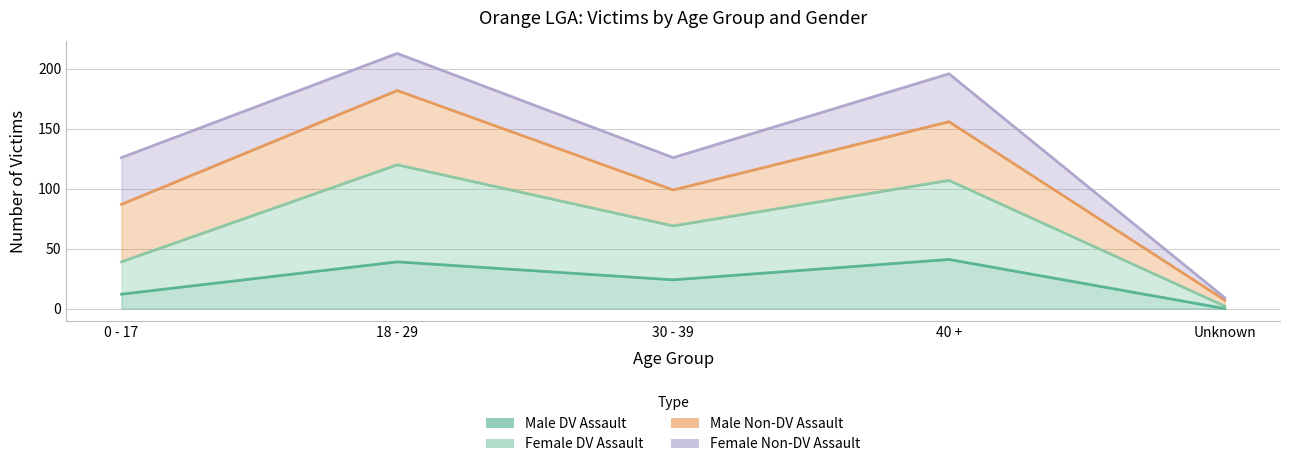

What is the total value across all series at 0 - 17?

126